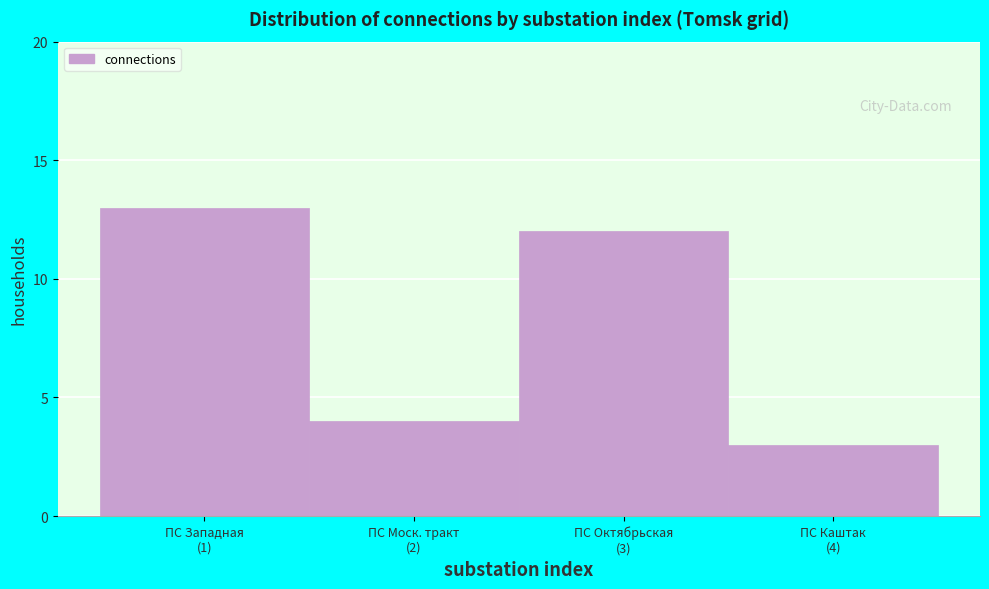

Reading left to right, transcribe all the data shown in this chart.

13	4	12	3